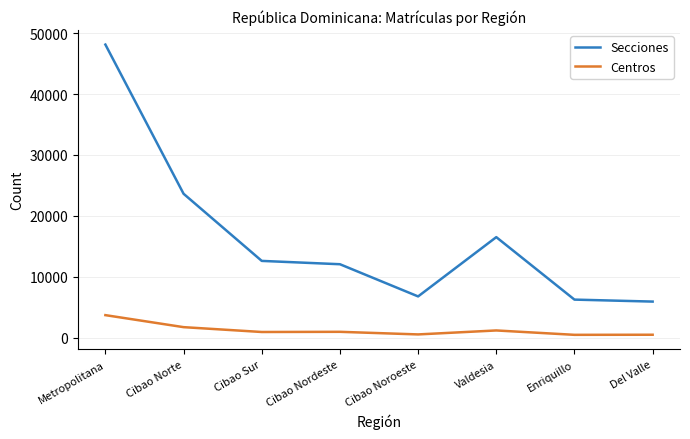

How many distinct data groups are displayed?

2